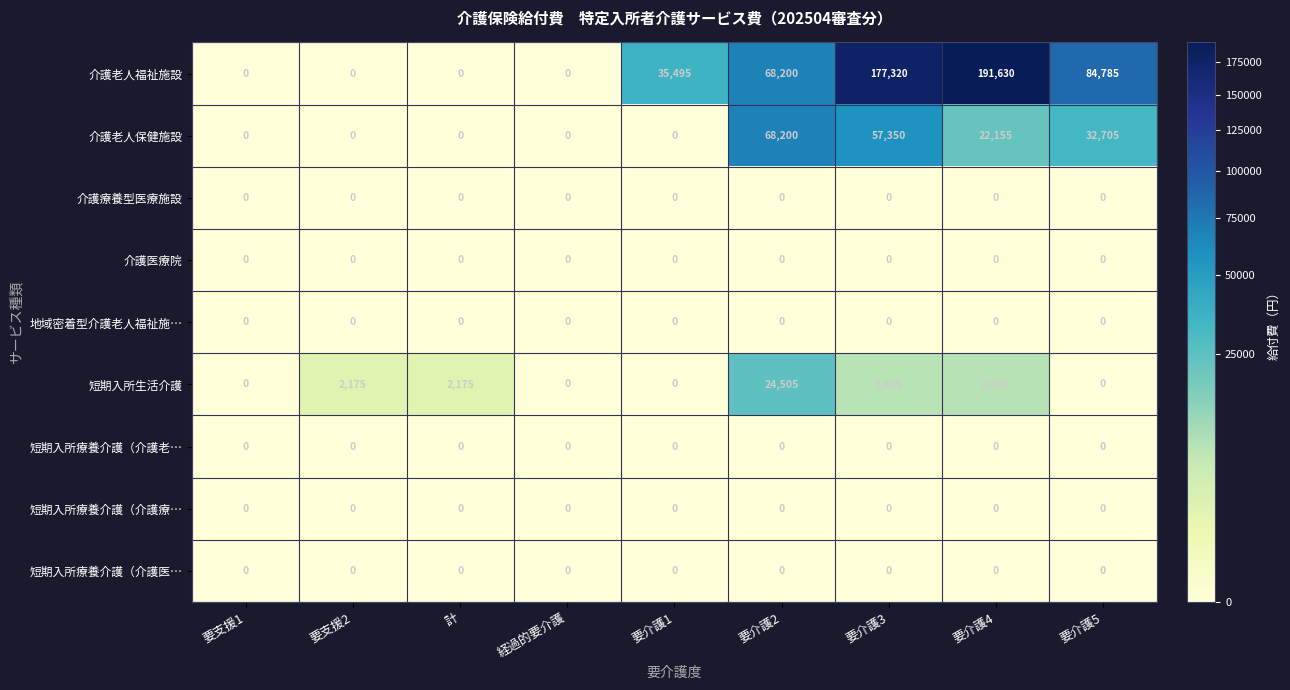

What is the total value across all series at 要介護4?

221800